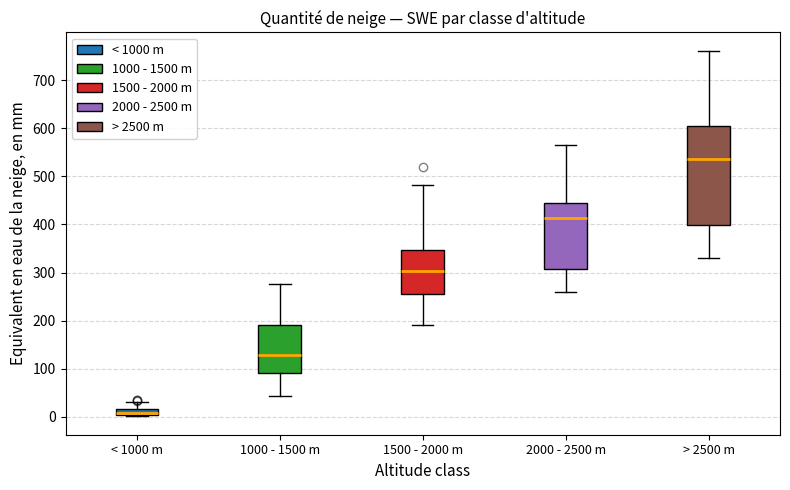

Where is the lower edge of the box for < 1000 m on the y-axis? The values are not printed on the chart, so give them approximately, as read against the axis.

10